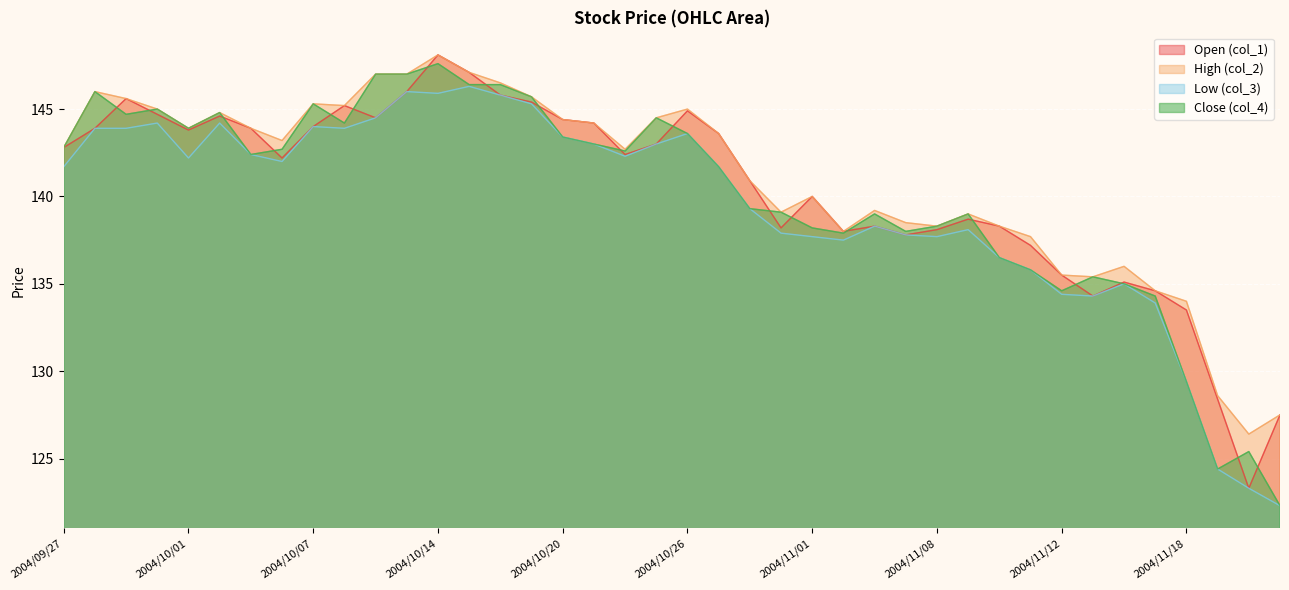

Which has a higher value, 2004/11/16 or 2004/09/28?

2004/09/28